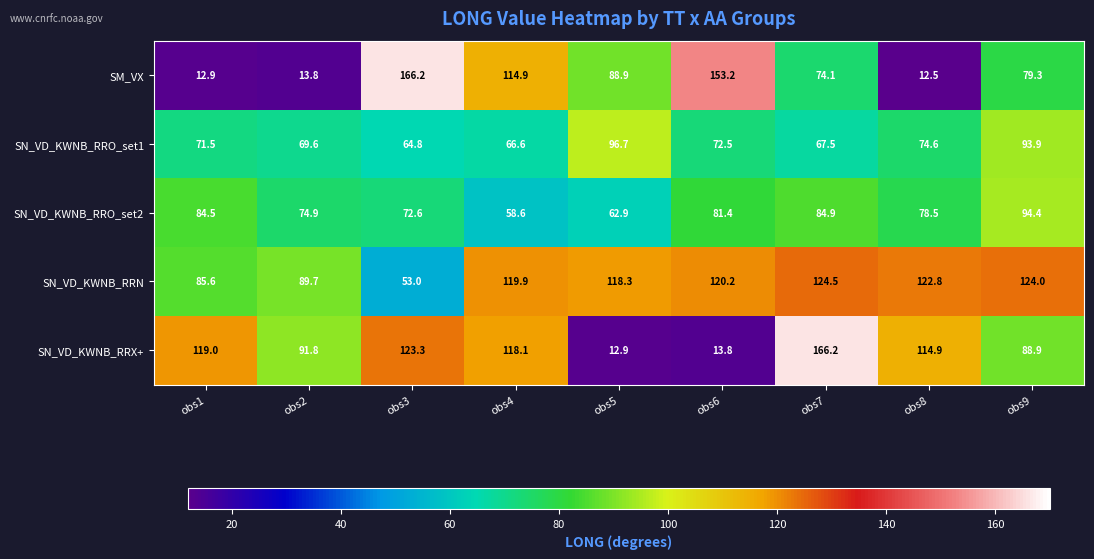

What is the maximum value for SN_VD_KWNB_RRN?

124.5